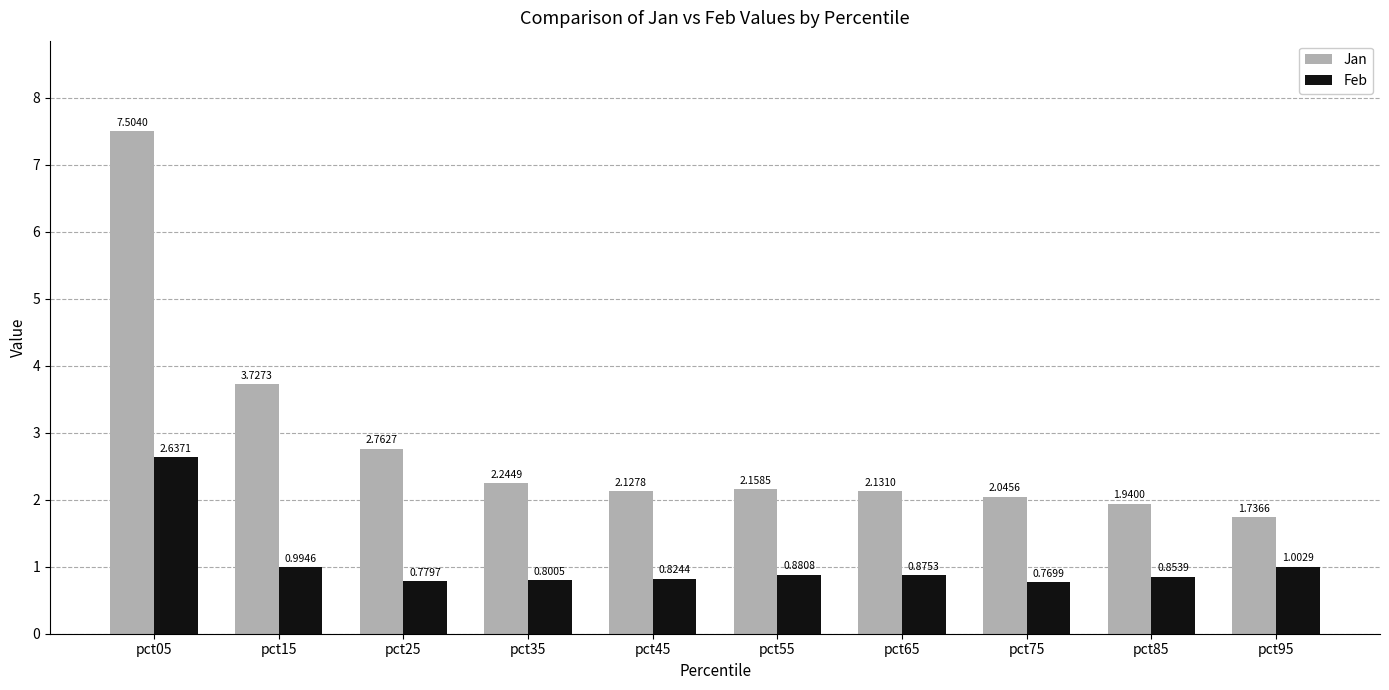

The Feb series shows 0.2 at pct35. True or false?

False